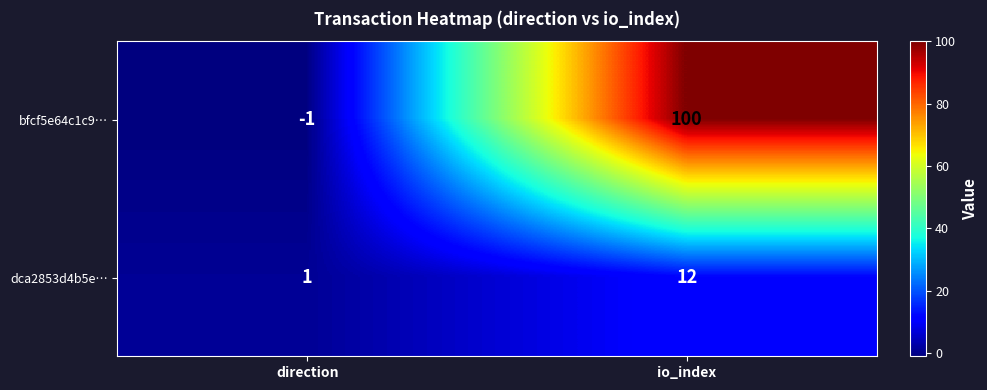

Reading left to right, list all the values displayed in this chart.

bfcf5e64c1c9…: -1	100
dca2853d4b5e…: 1	12